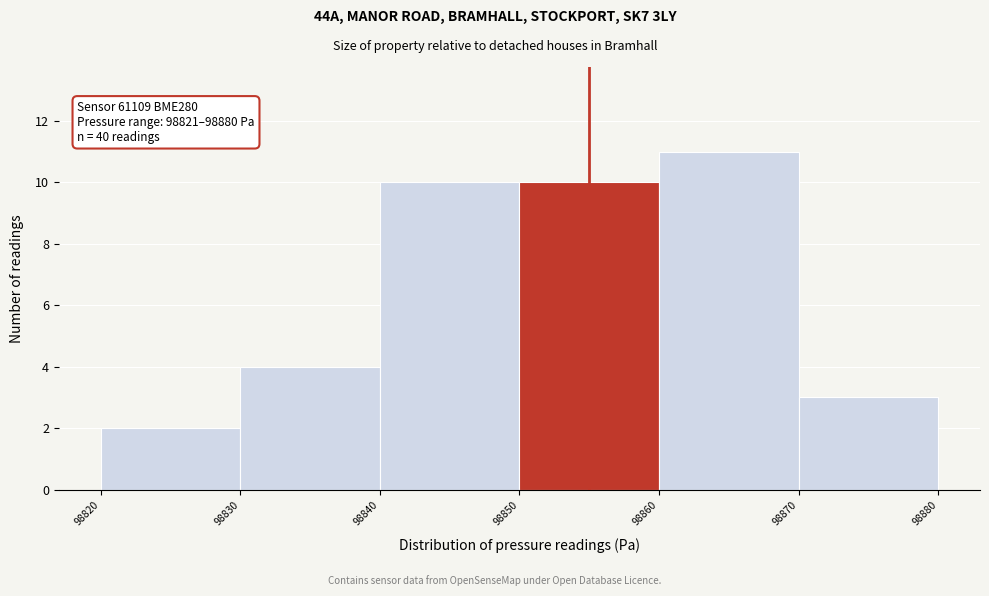

Over which range of the x-axis is the bar tallest?

98860 to 98870